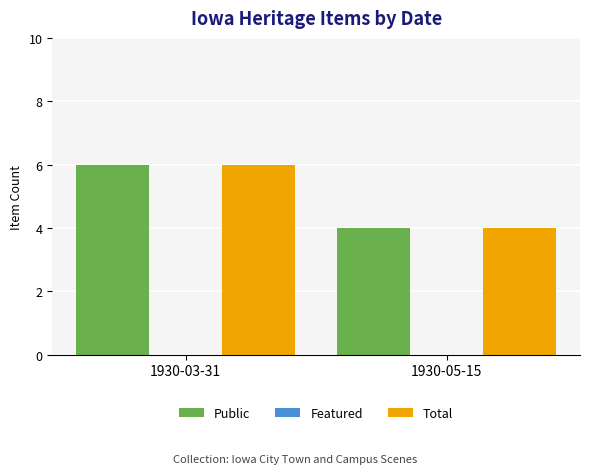

What is the sum of the Public values at 1930-05-15 and 1930-03-31?

10